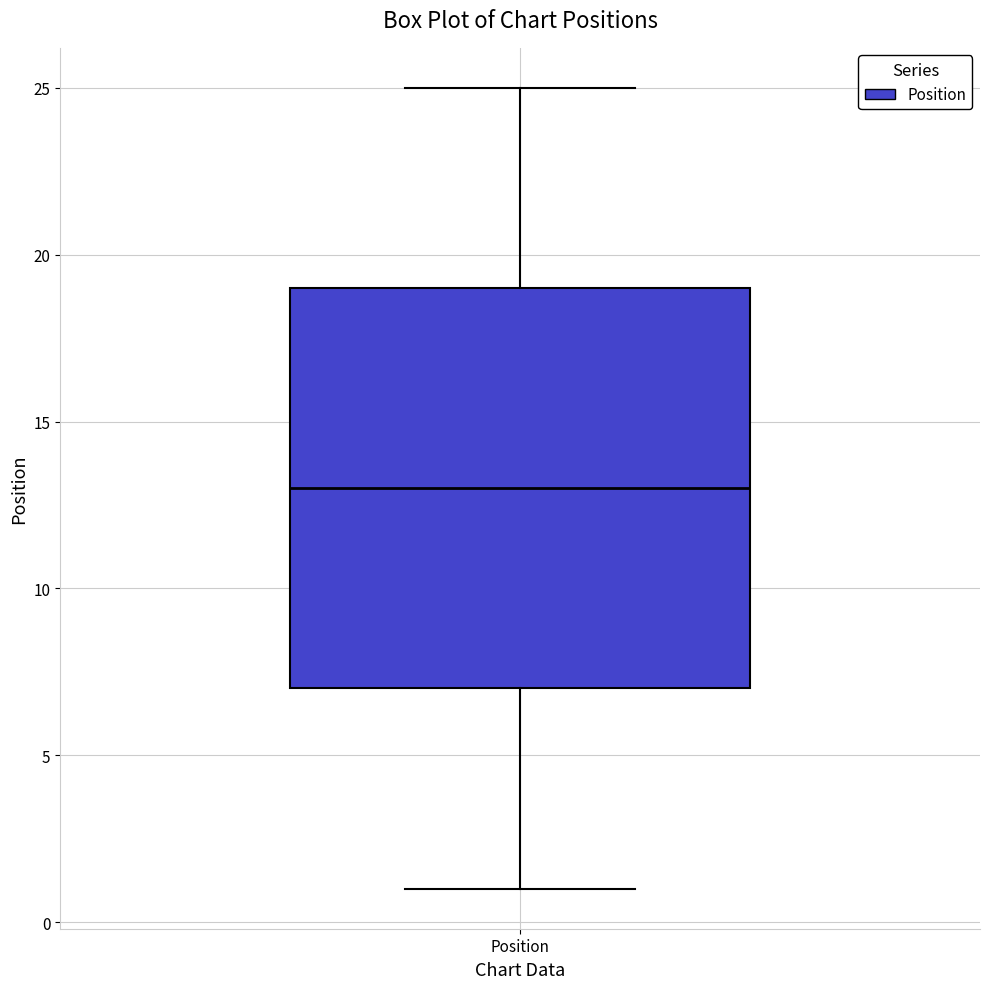

Transcribe this box plot: give where the median line is, the range the box spans, and where the two whiskers end, as read against the y-axis. The values are not printed on the chart, so give them approximately, as read against the axis.

median 13, box 7 to 19, whiskers 1 to 25